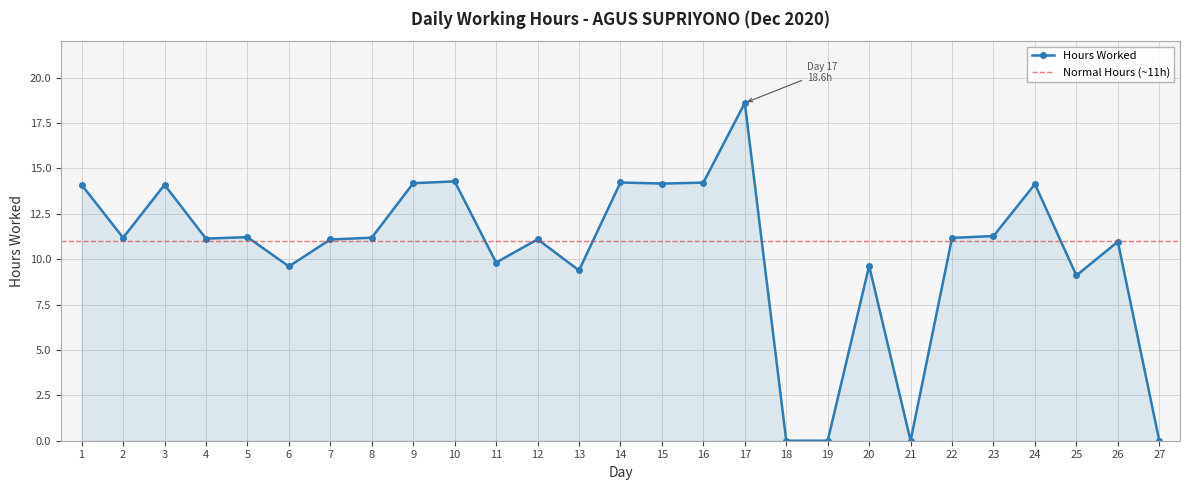

List the labels in order of value, largest first.

17, 10, 14, 16, 9, 15, 24, 1, 3, 23, 5, 2, 8, 22, 4, 12, 7, 26, 11, 20, 6, 13, 25, 18, 19, 21, 27